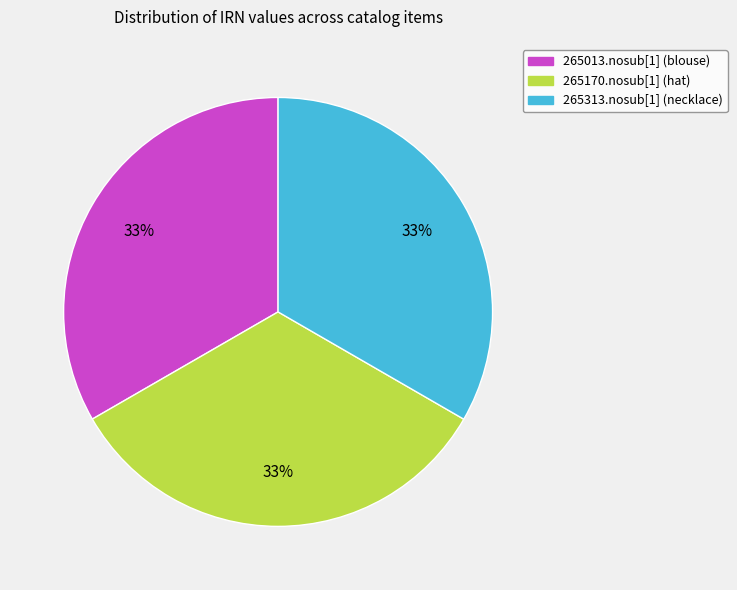

To the nearest percent, what portion does 265313.nosub[1] (necklace) represent?

33%